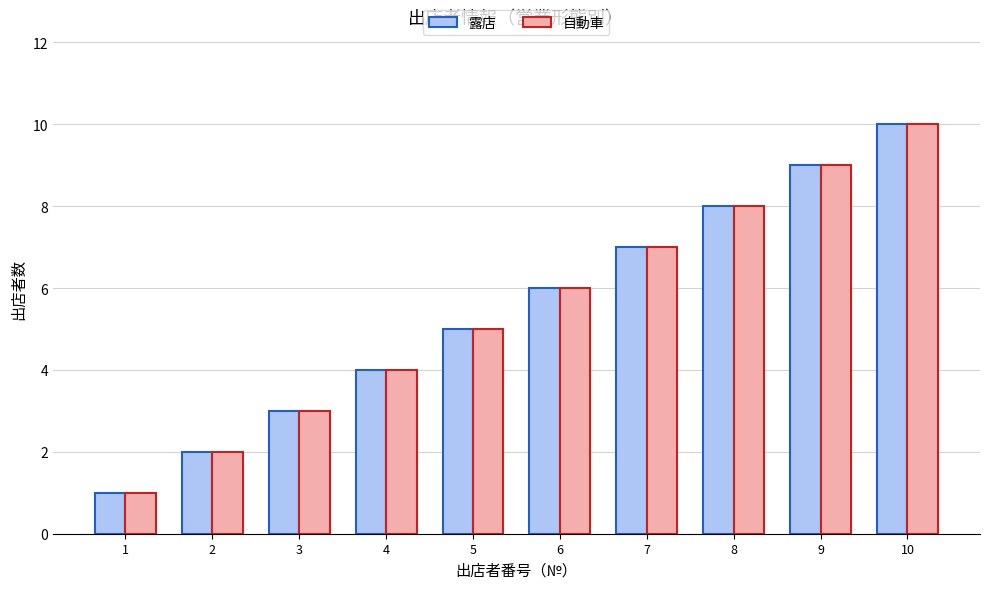

What is the lowest value of the 自動車 series?

1